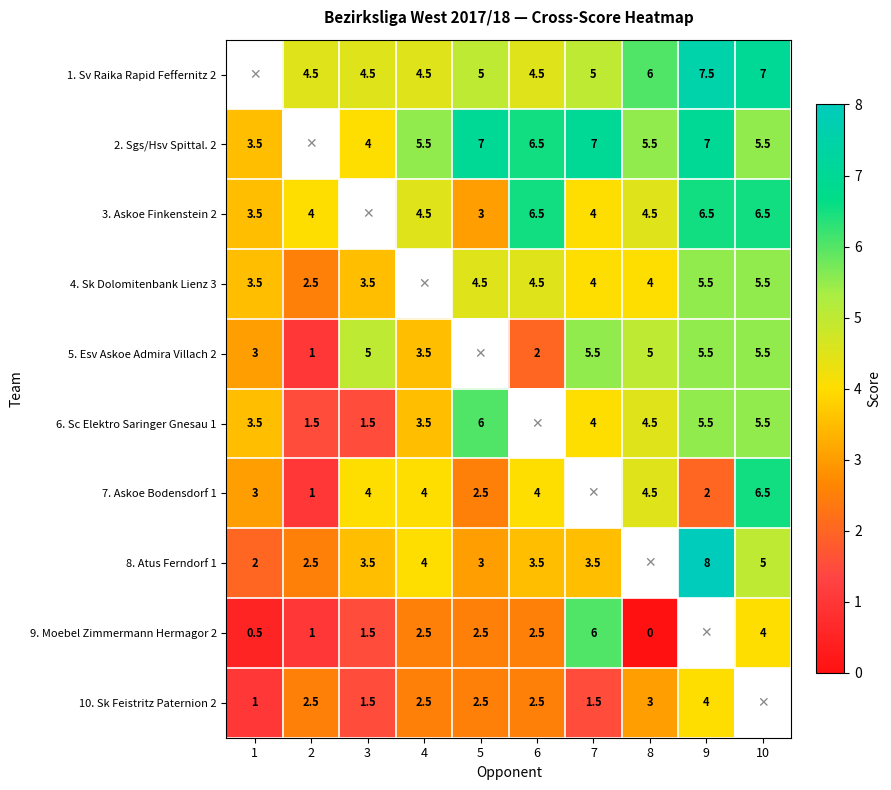

What is the difference between the 4. Sk Dolomitenbank Lienz 3 values at 2 and 6?

2.0